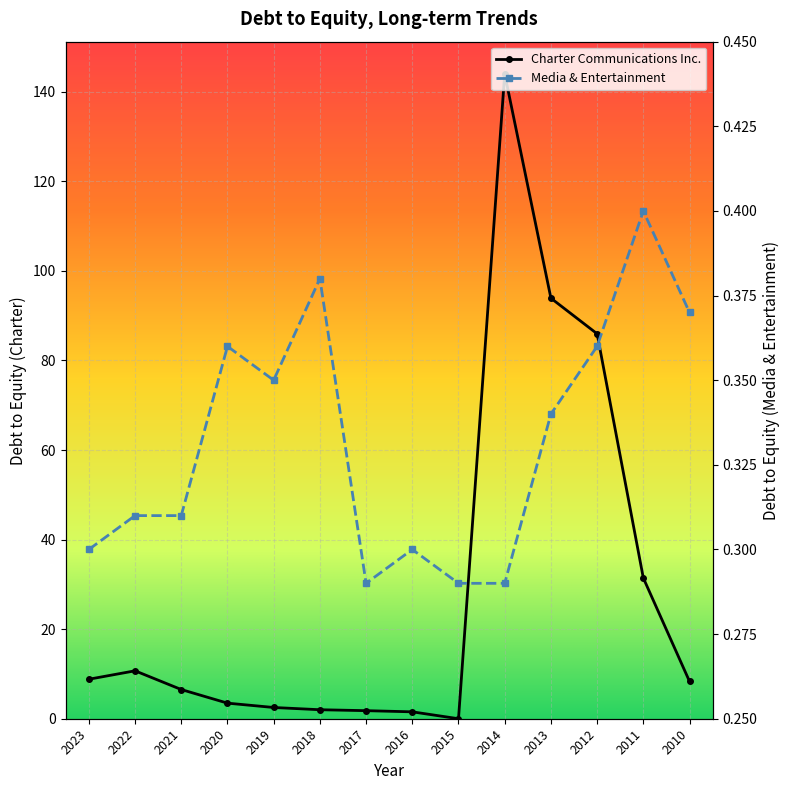

What is the average value of the Charter Communications Inc. series?

28.6